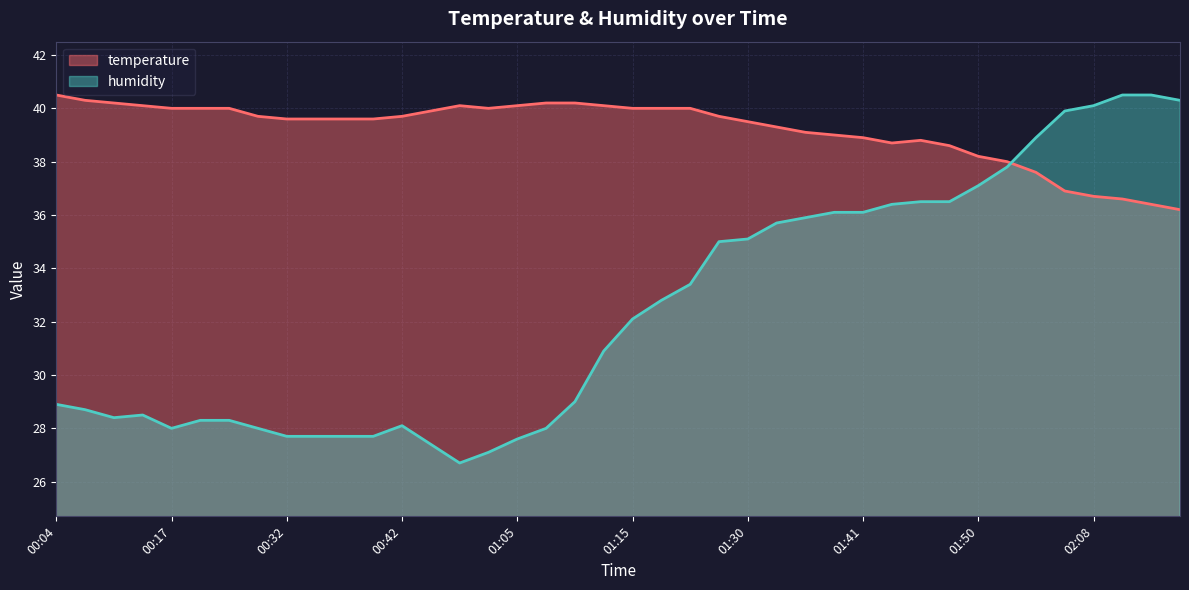

Reading left to right, transcribe all the data shown in this chart.

temperature: 40.5	40.3	40.2	40.1	40.0	40.0	40.0	39.7	39.6	39.6	39.6	39.6	39.7	39.9	40.1	40.0	40.1	40.2	40.2	40.1	40.0	40.0	40.0	39.7	39.5	39.3	39.1	39.0	38.9	38.7	38.8	38.6	38.2	38.0	37.6	36.9	36.7	36.6	36.4	36.2
humidity: 28.9	28.7	28.4	28.5	28.0	28.3	28.3	28.0	27.7	27.7	27.7	27.7	28.1	27.4	26.7	27.1	27.6	28.0	29.0	30.9	32.1	32.8	33.4	35.0	35.1	35.7	35.9	36.1	36.1	36.4	36.5	36.5	37.1	37.8	38.9	39.9	40.1	40.5	40.5	40.3